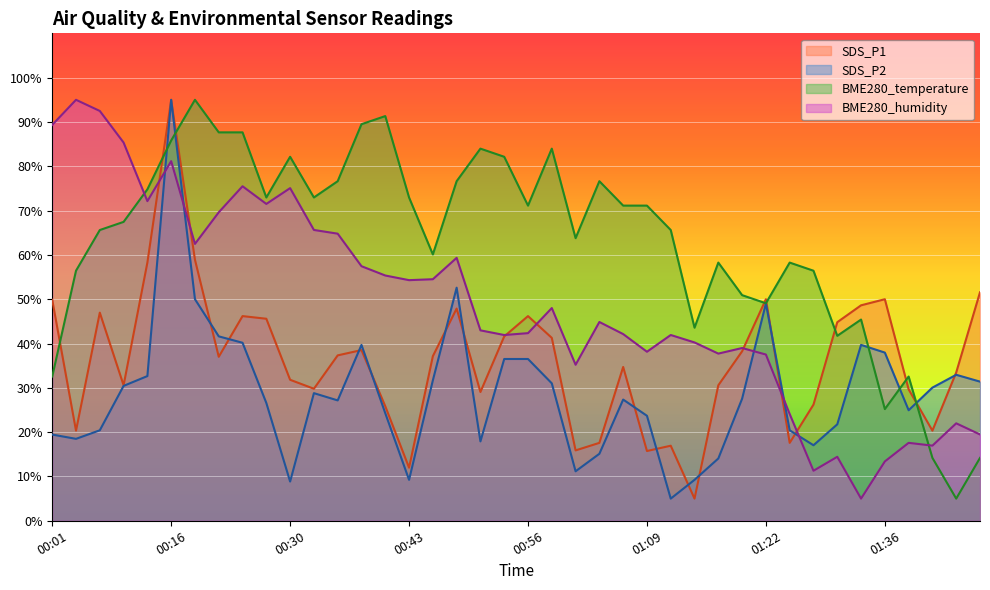

Where does the BME280_temperature series first go above 71?

00:13